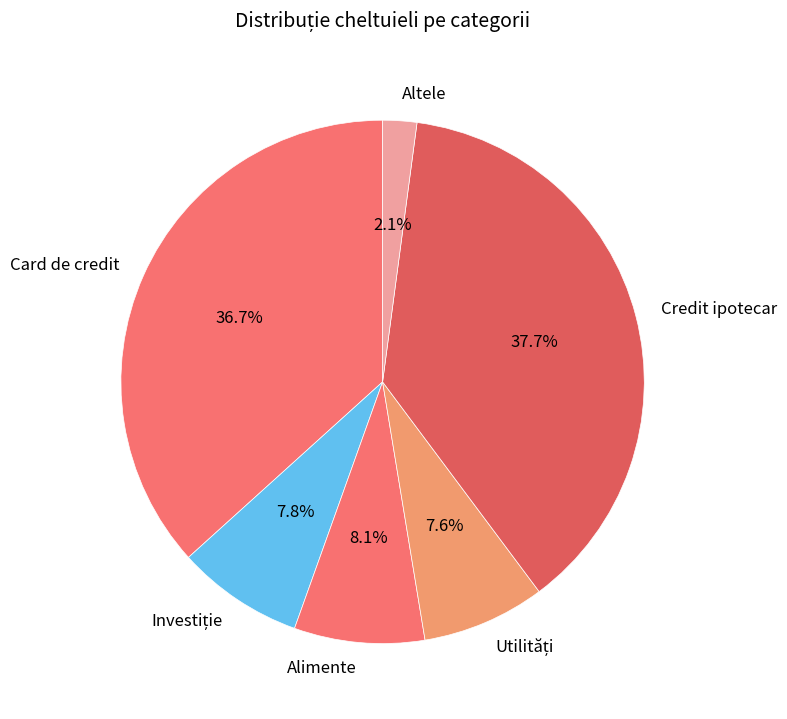

To the nearest percent, what is the difference between the largest and smallest slice percentages?

36%